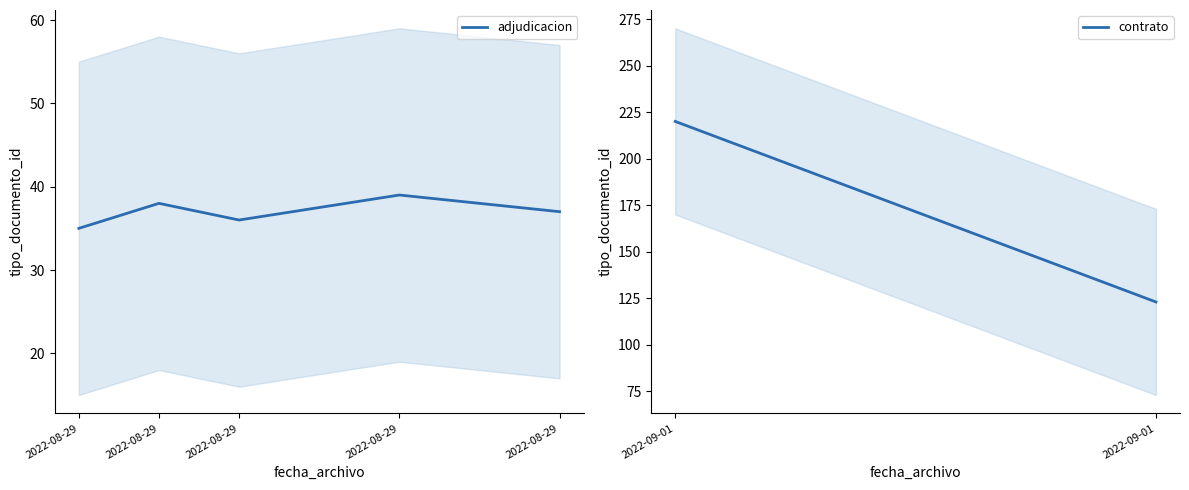

What is the minimum value shown in the chart?

35